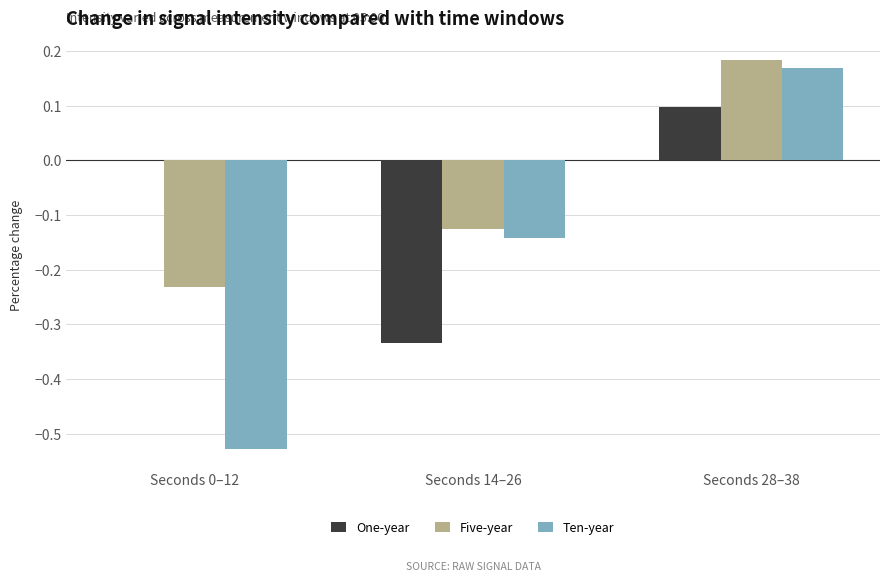

Is it true that One-year equals -0.1 at Seconds 14–26?

False